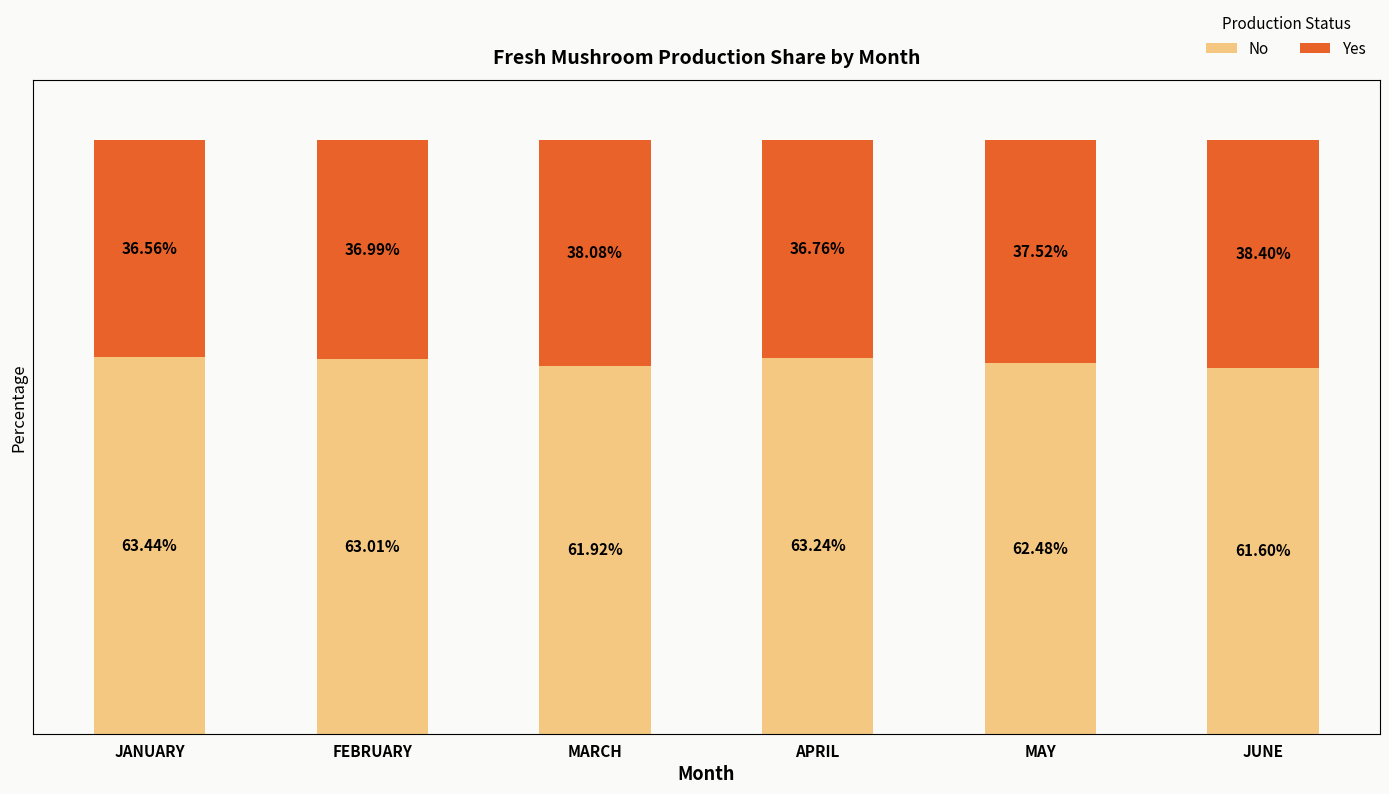

Rank the categories by No value from lowest to highest.

JUNE, MARCH, MAY, FEBRUARY, APRIL, JANUARY